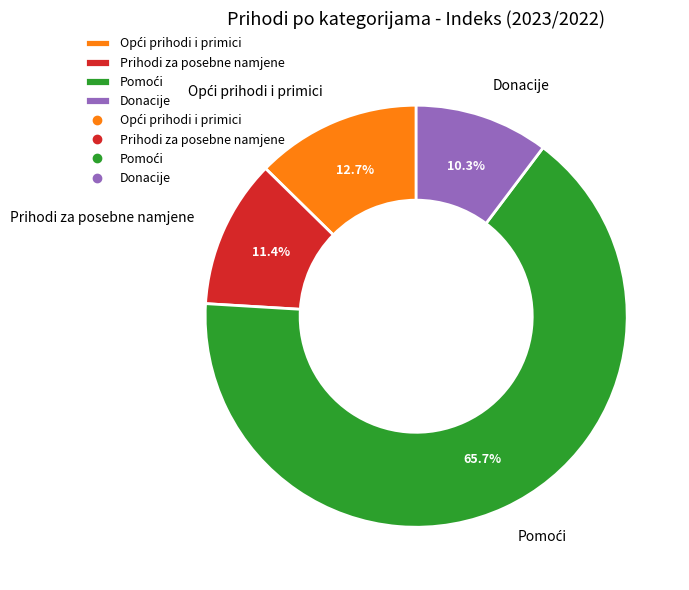

What is the smallest slice in the pie chart?

Donacije